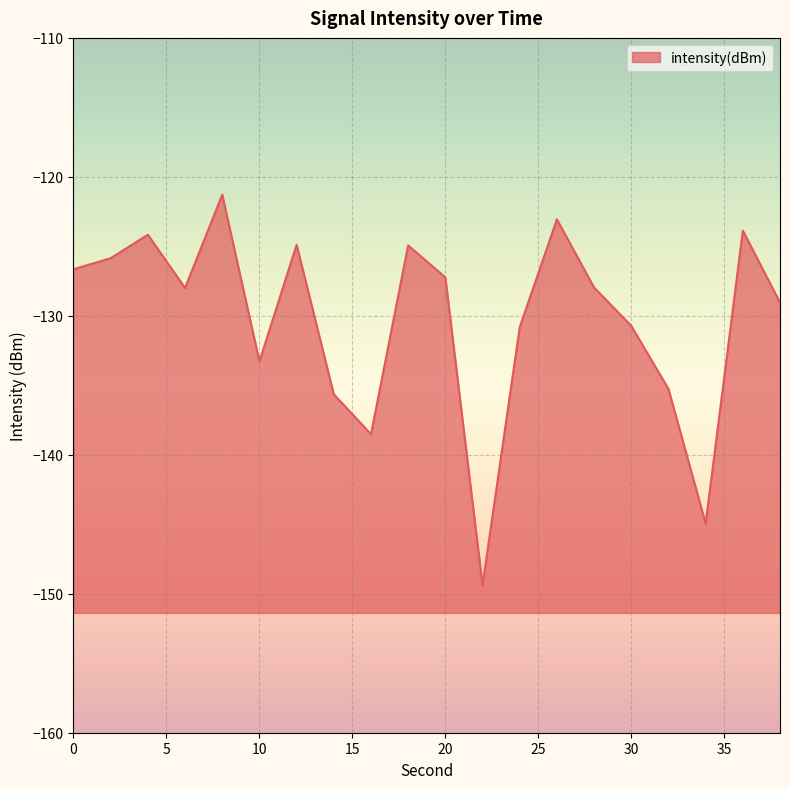

At which category does the chart reach its minimum across all series?

22